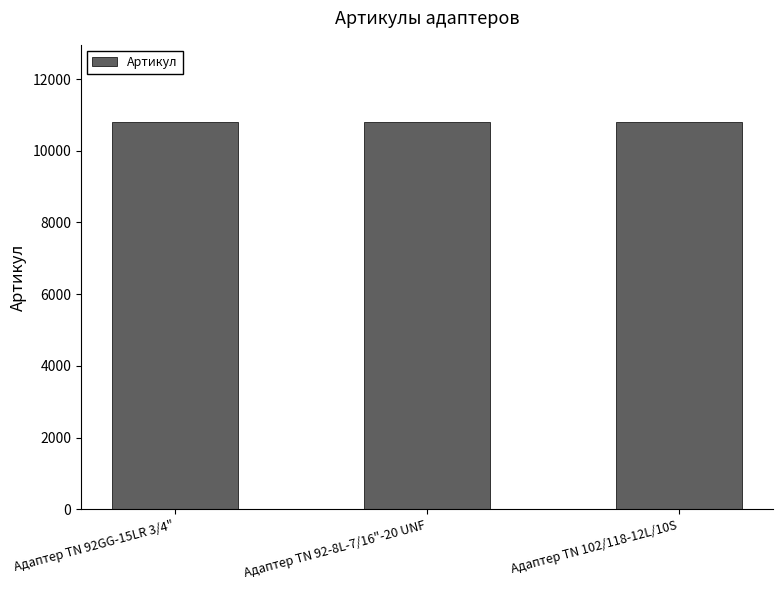

Count the number of categories in the chart.

3